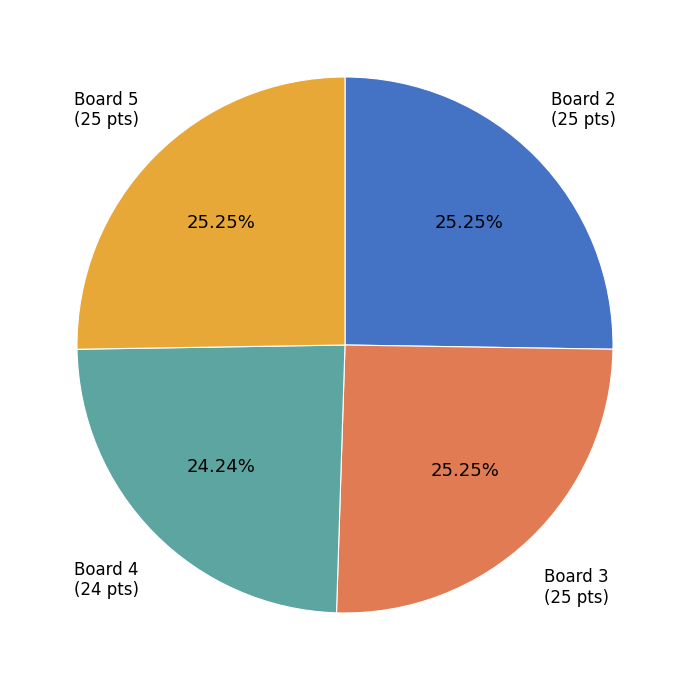

How many segments does this pie chart have?

4